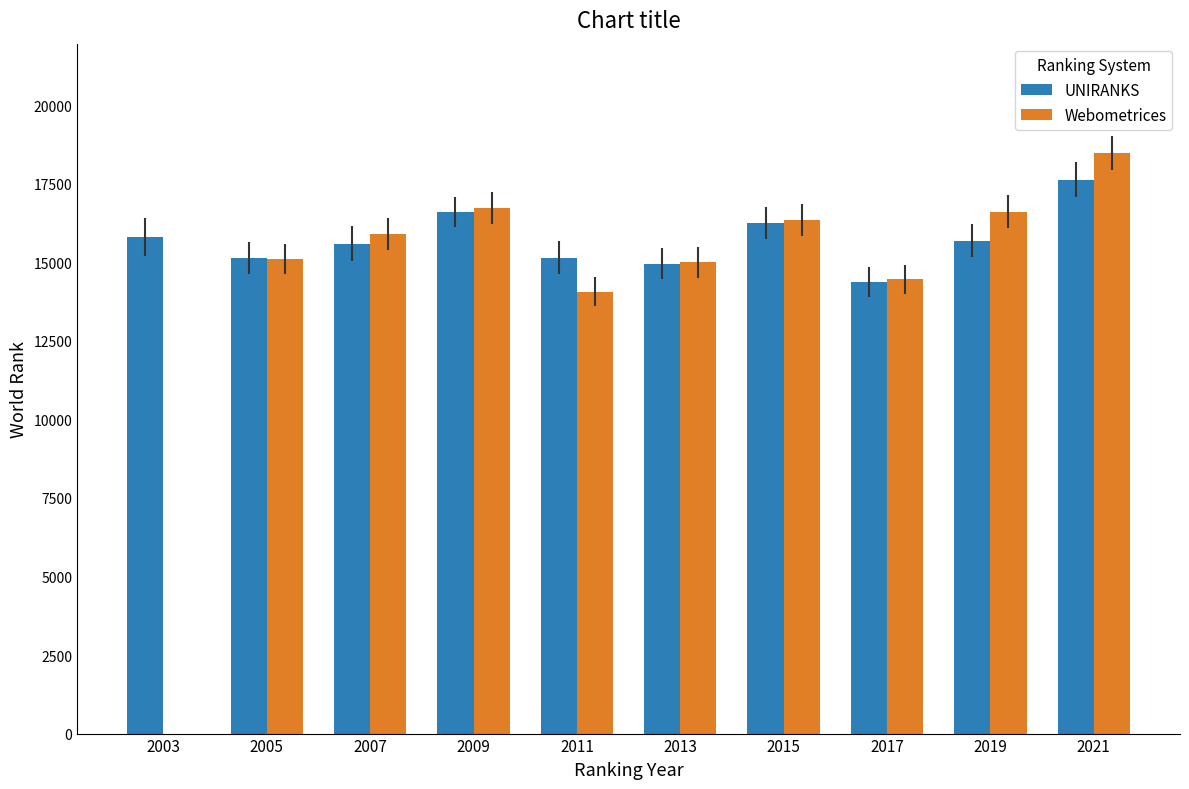

How many groups of bars are there?

10